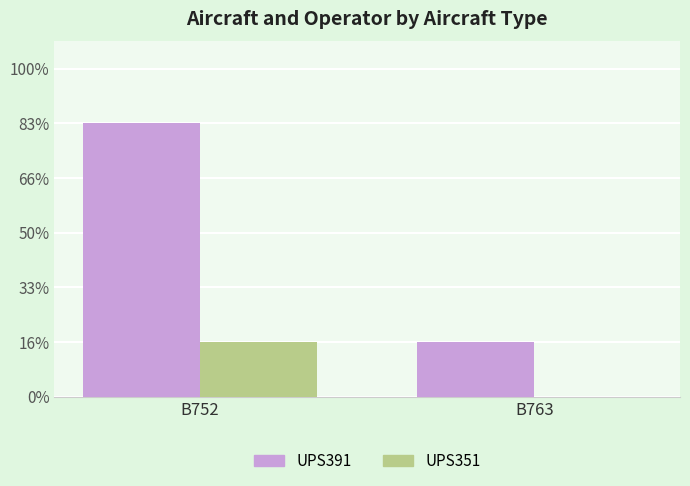

Are the bars grouped side by side (vs. stacked)?

Yes